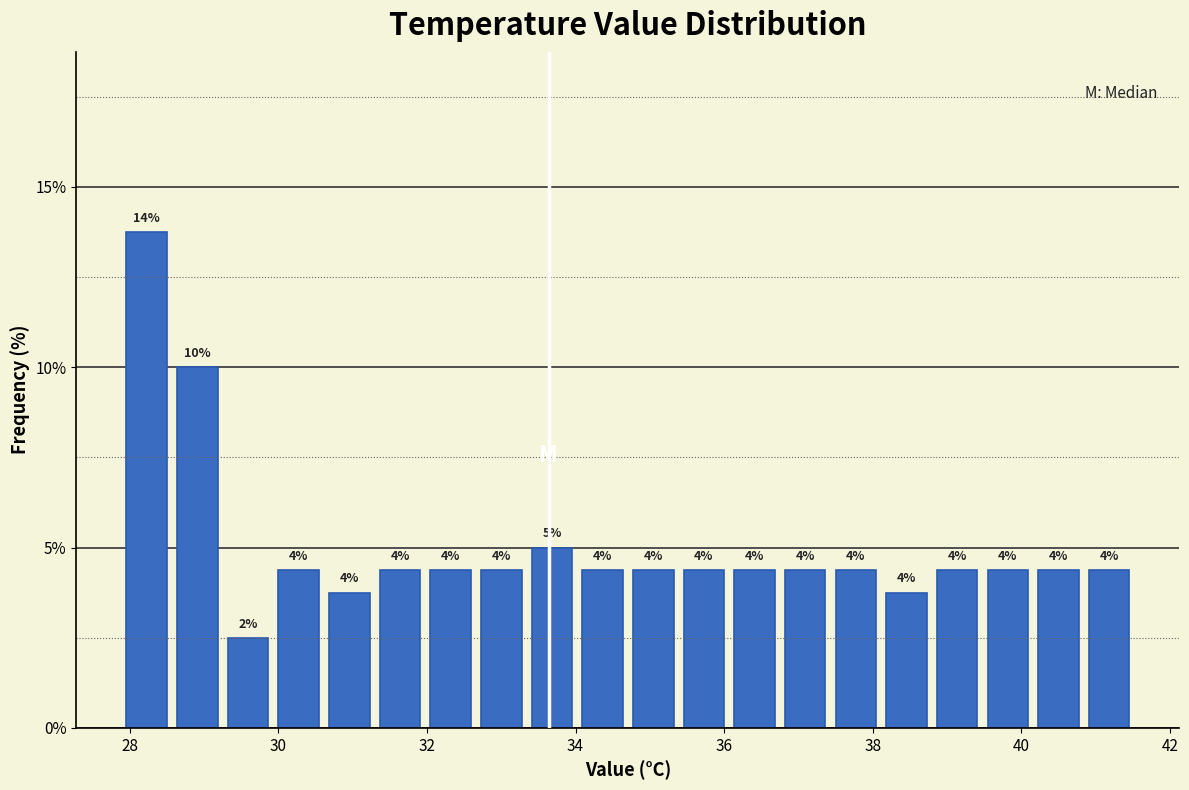

Read against the x-axis, roughly where is the centre of the tallest bar?

28.2